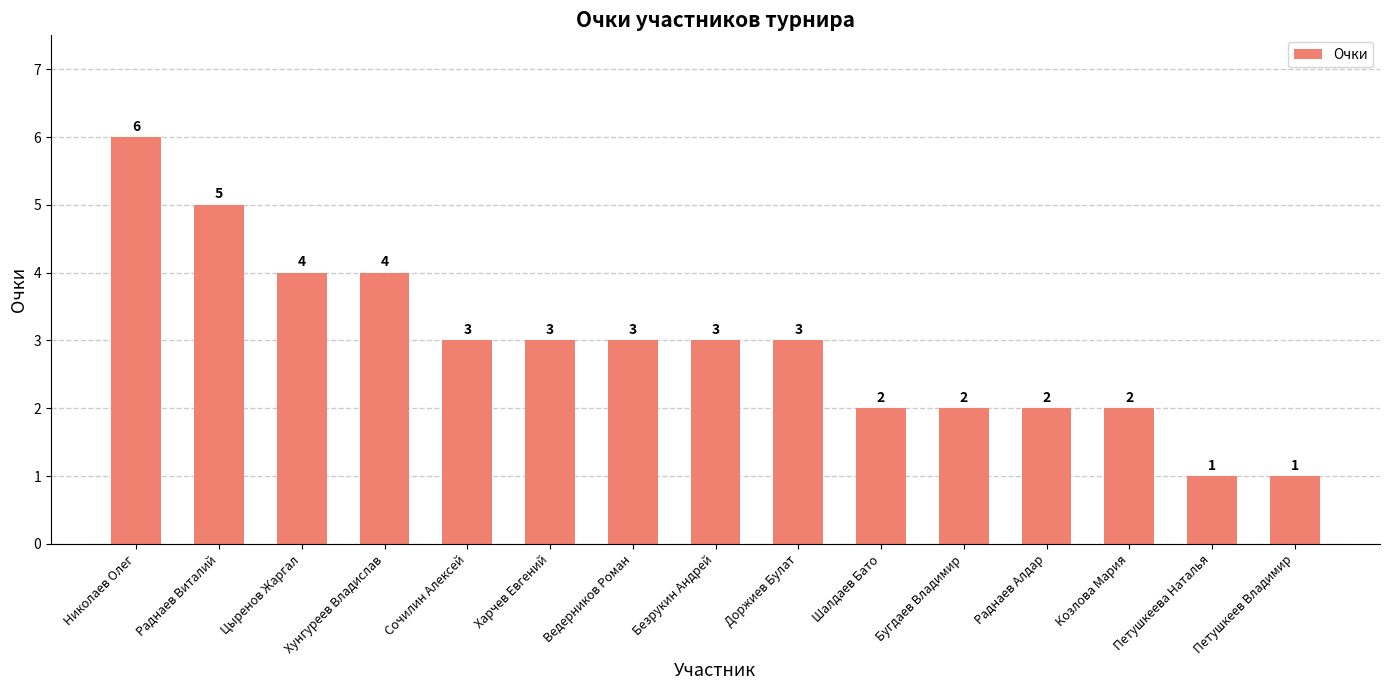

What is the value of the 10th bar from the left?

2